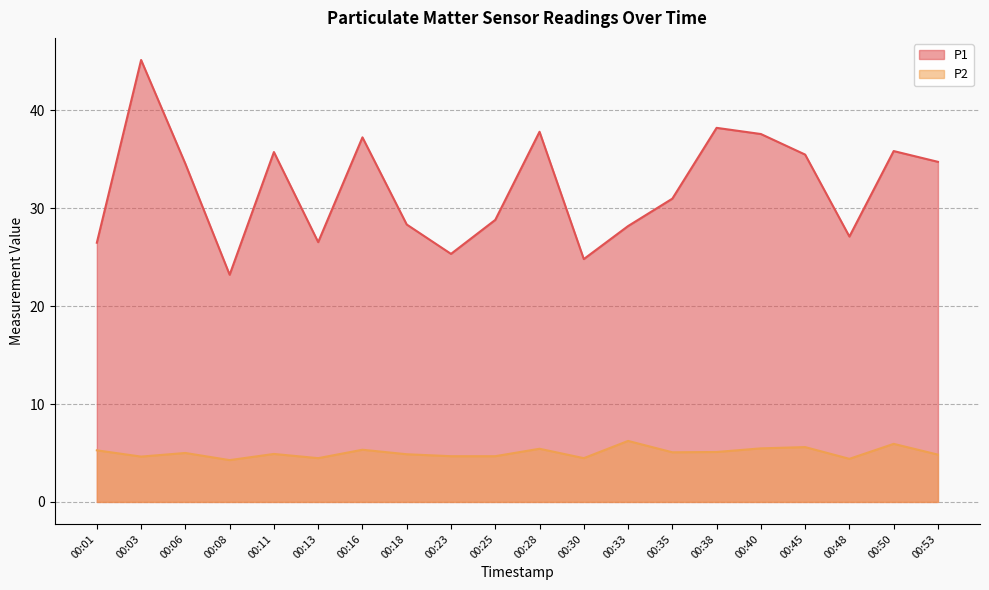

Which series has the largest range (max minus min)?

P1